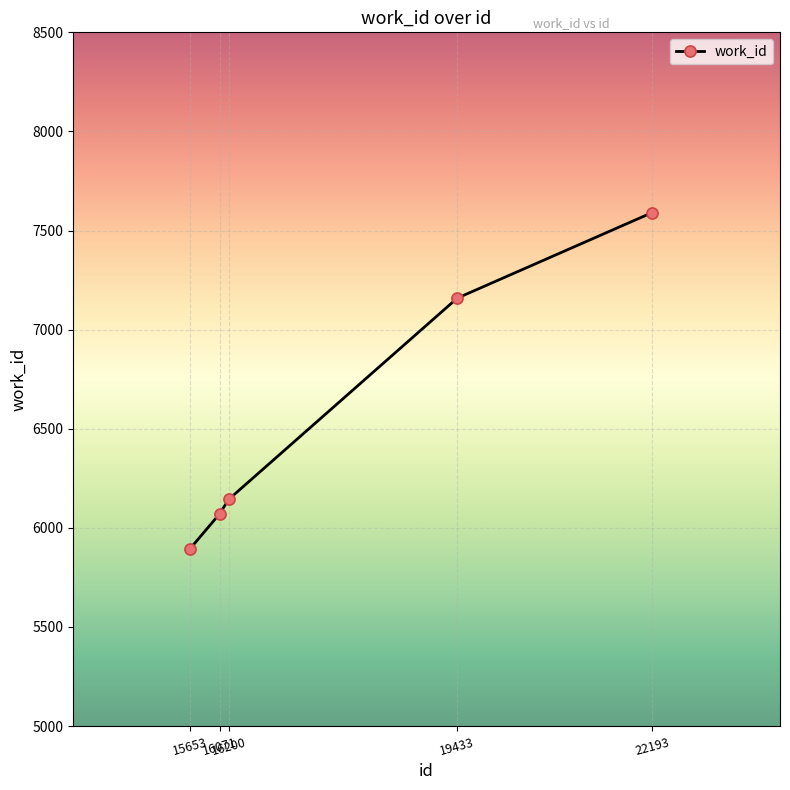

Reading left to right, what are all the values shown in this chart?

15653=5895	16071=6071	16200=6144	19433=7159	22193=7591